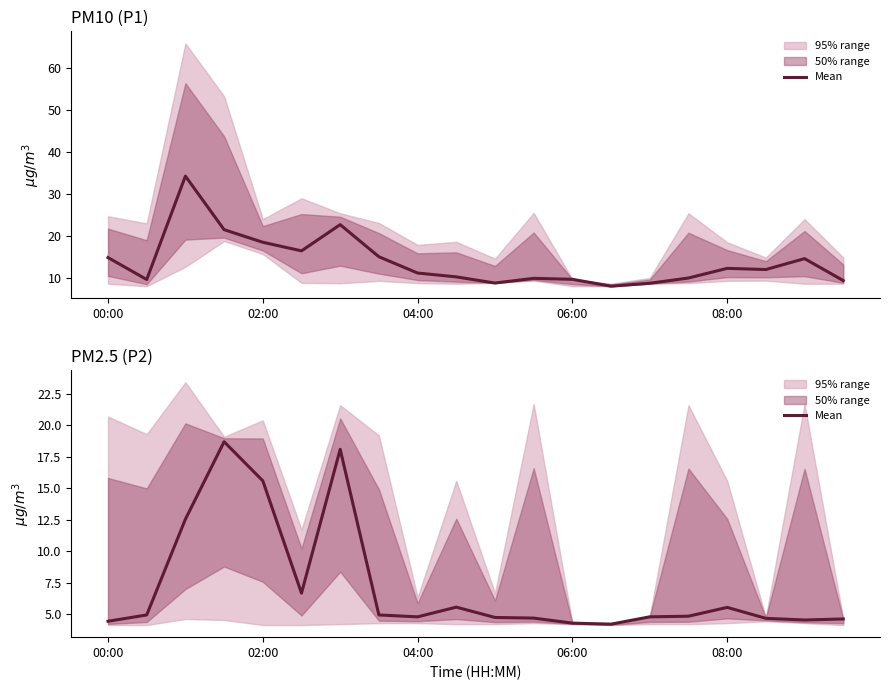

What is the ratio of the value at 6 to the value at 11?

3.9